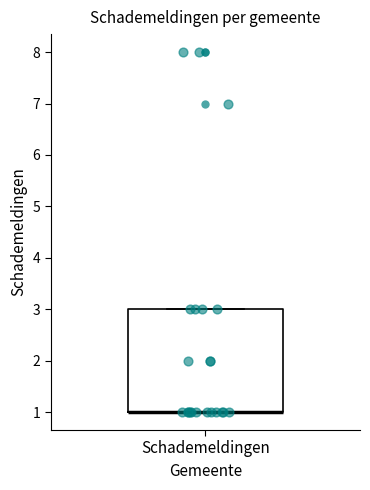

Where is the upper edge of the box for Schademeldingen on the y-axis? The values are not printed on the chart, so give them approximately, as read against the axis.

3